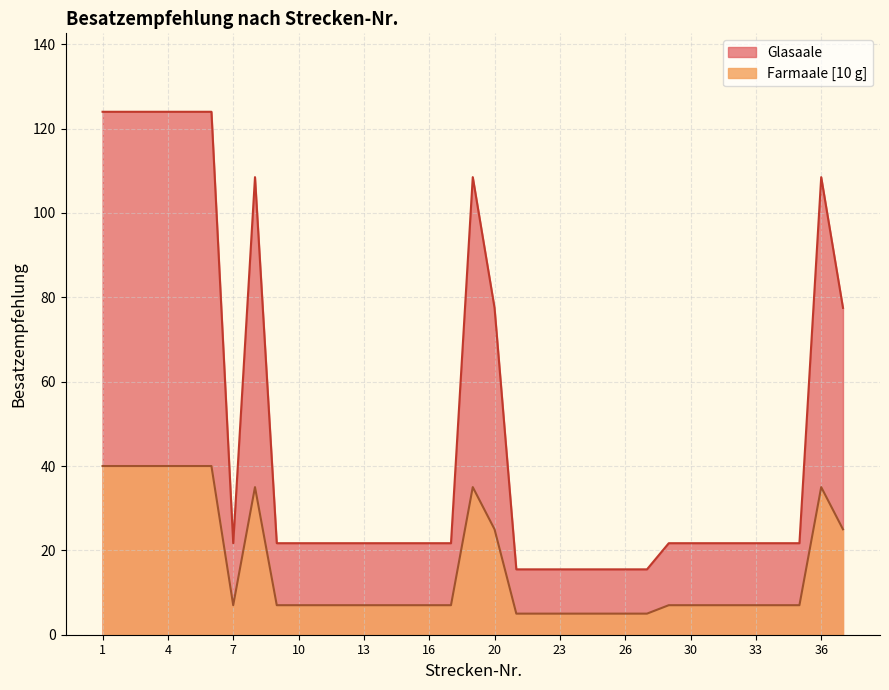

At which category is the sum across all series the highest?

1